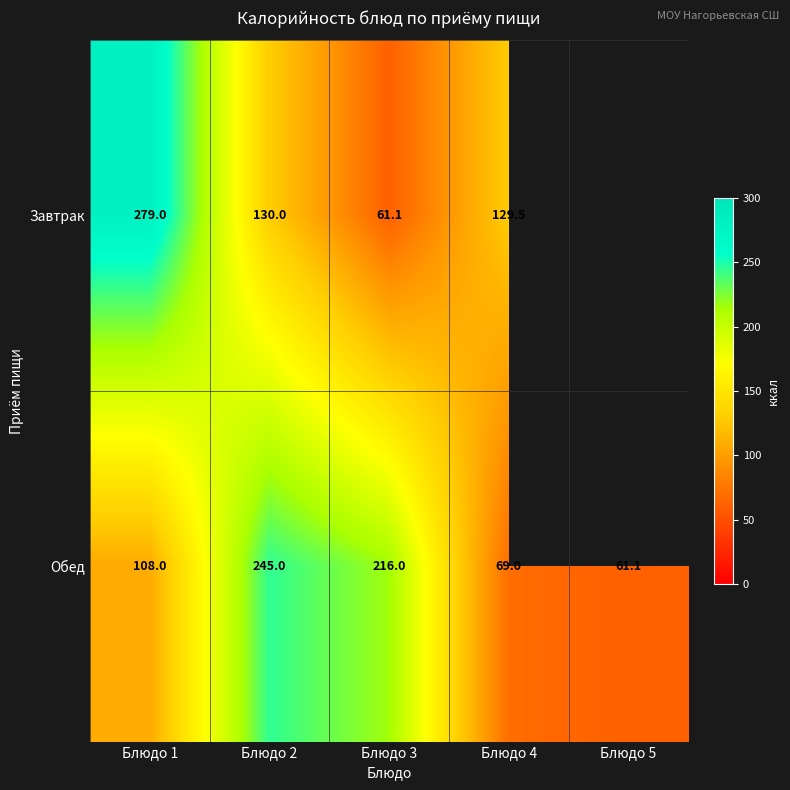

What is the highest value of the Обед series?

245.0